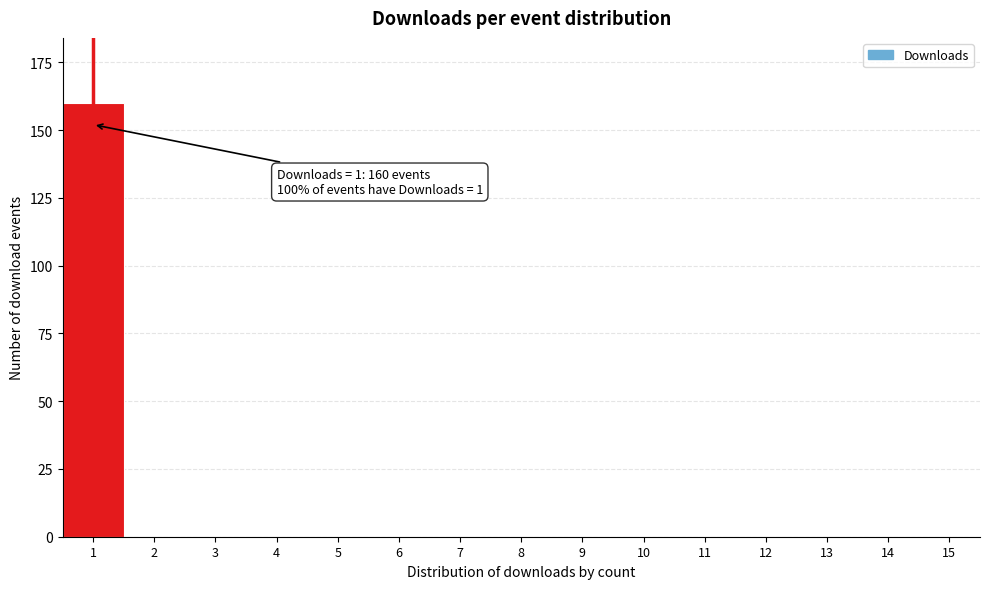

Reading left to right, what are all the values shown in this chart?

1=160	2=0	3=0	4=0	5=0	6=0	7=0	8=0	9=0	10=0	11=0	12=0	13=0	14=0	15=0